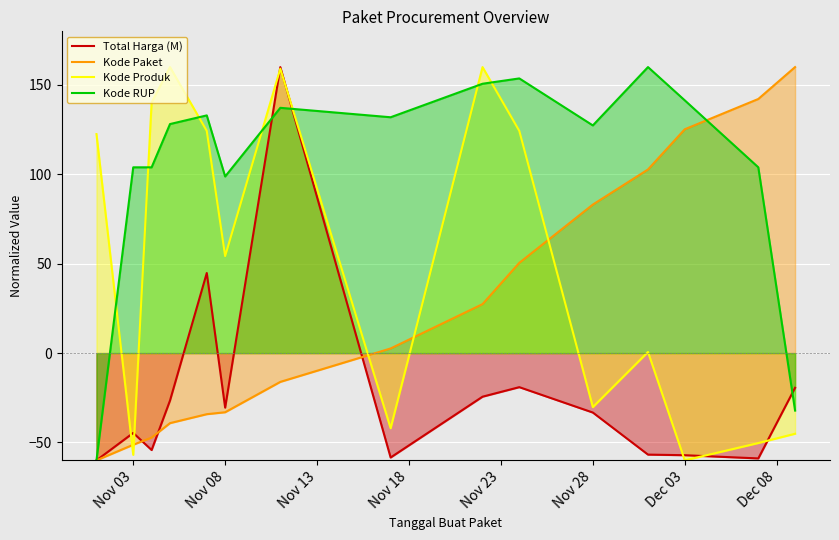

What is the average value of the Kode RUP series?

105.5